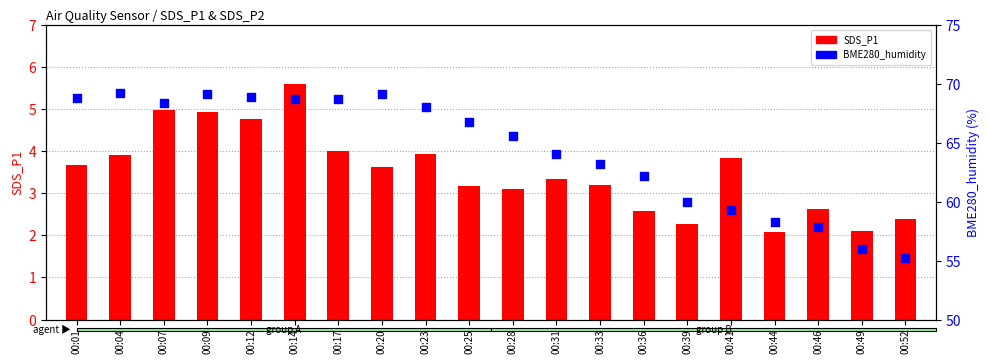

What is the total value across all series at 00:14?

74.4